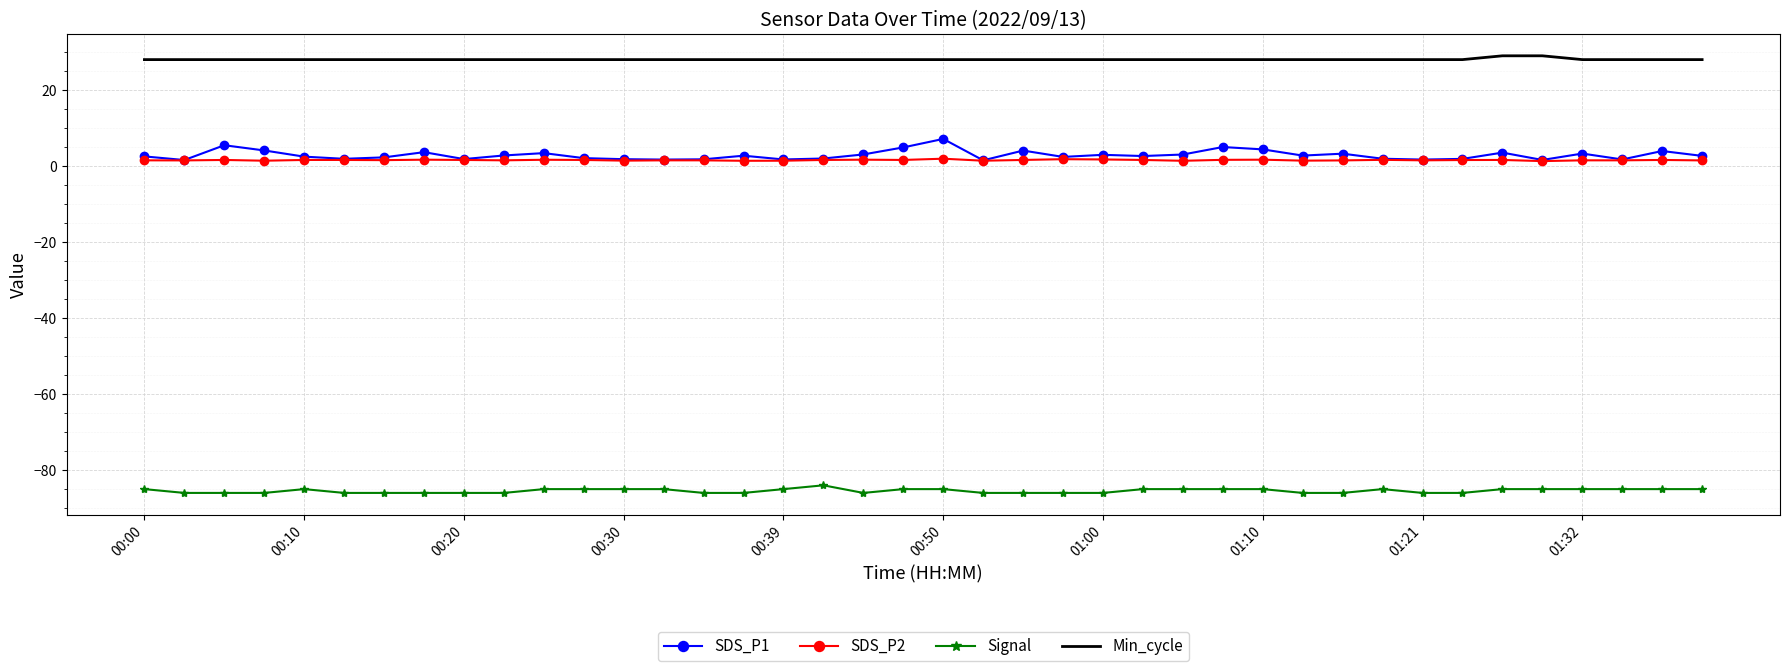

What are all the series names shown in the legend?

SDS_P1, SDS_P2, Signal, Min_cycle